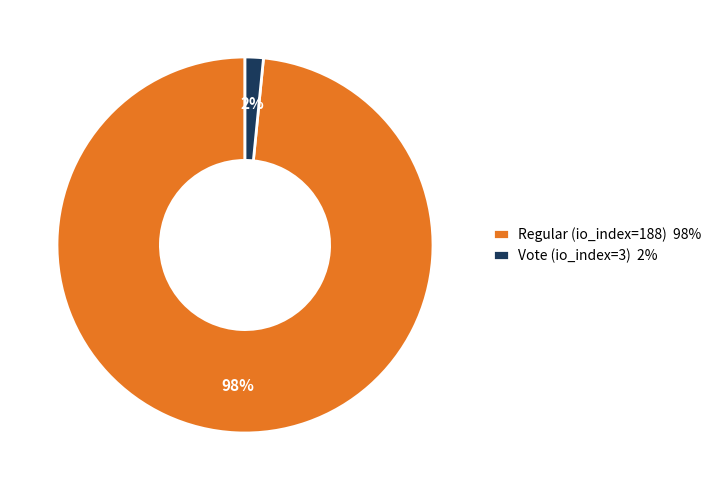

What is the largest slice in the pie chart?

Regular (io_index=188)